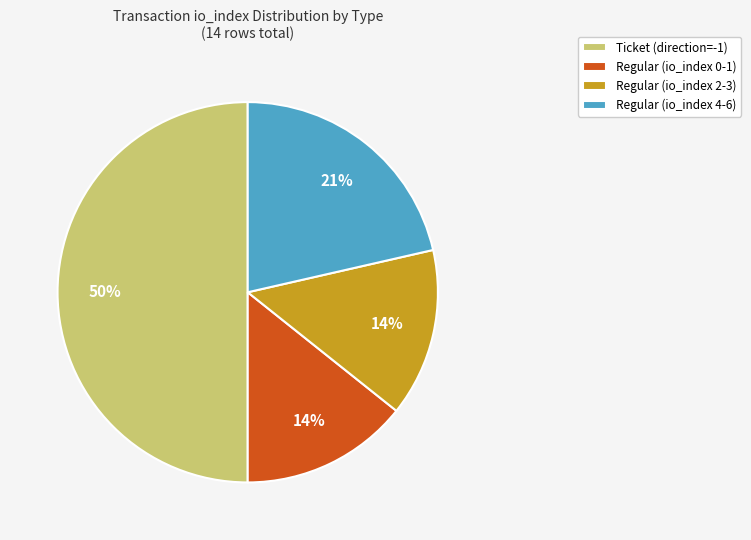

Count the number of slices in the pie.

4